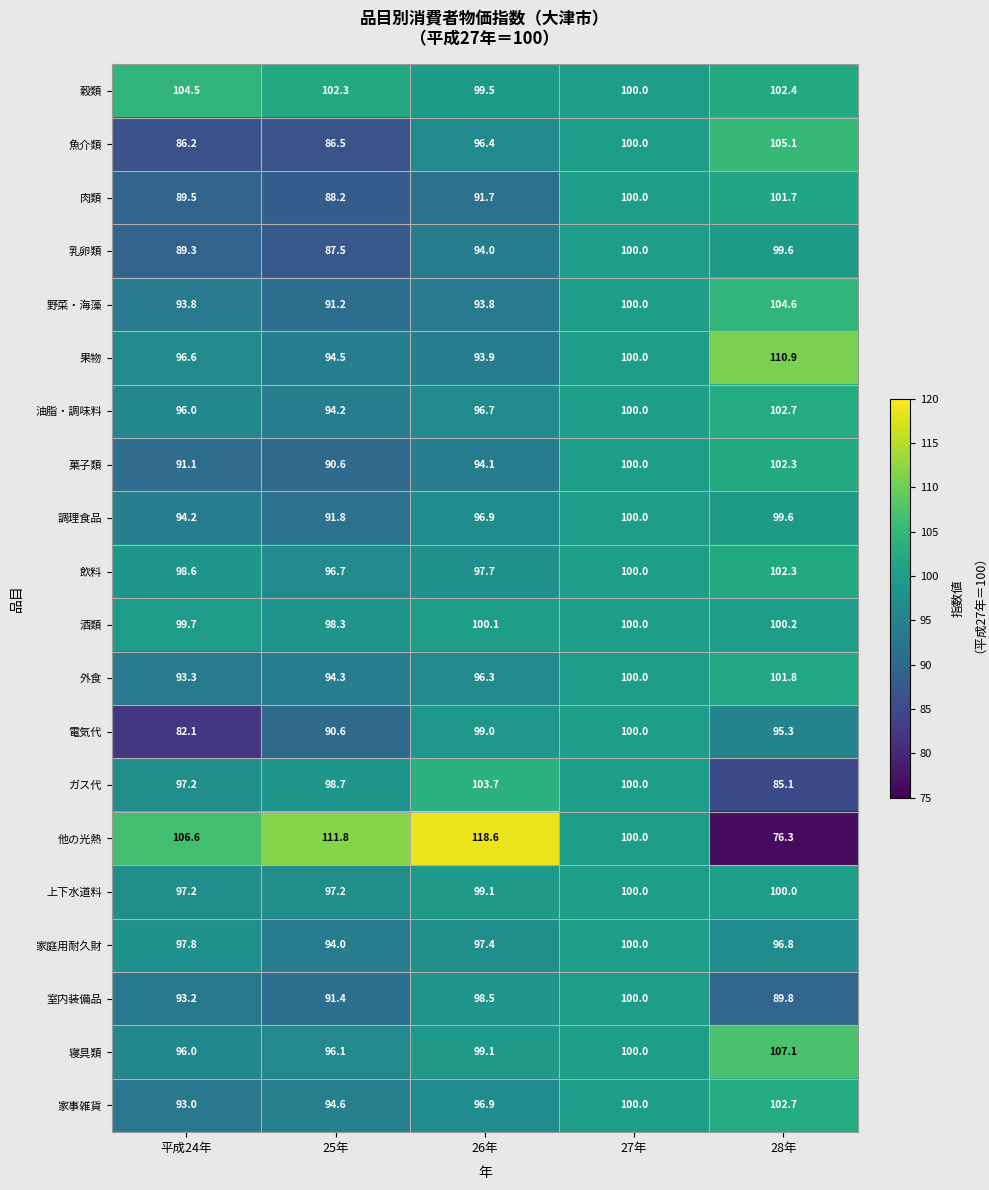

What is the difference between the highest and lowest values at 26年?

26.9